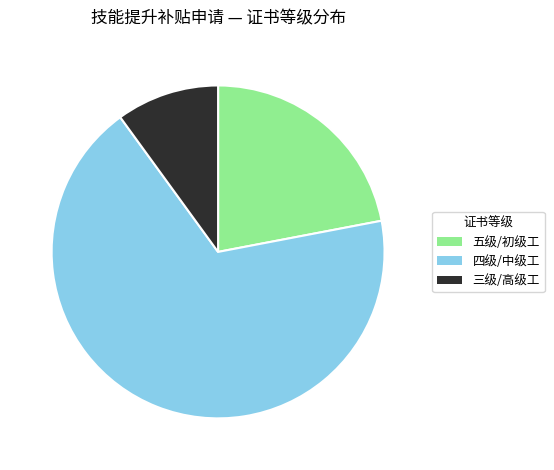

What is the largest slice in the pie chart?

四级/中级工